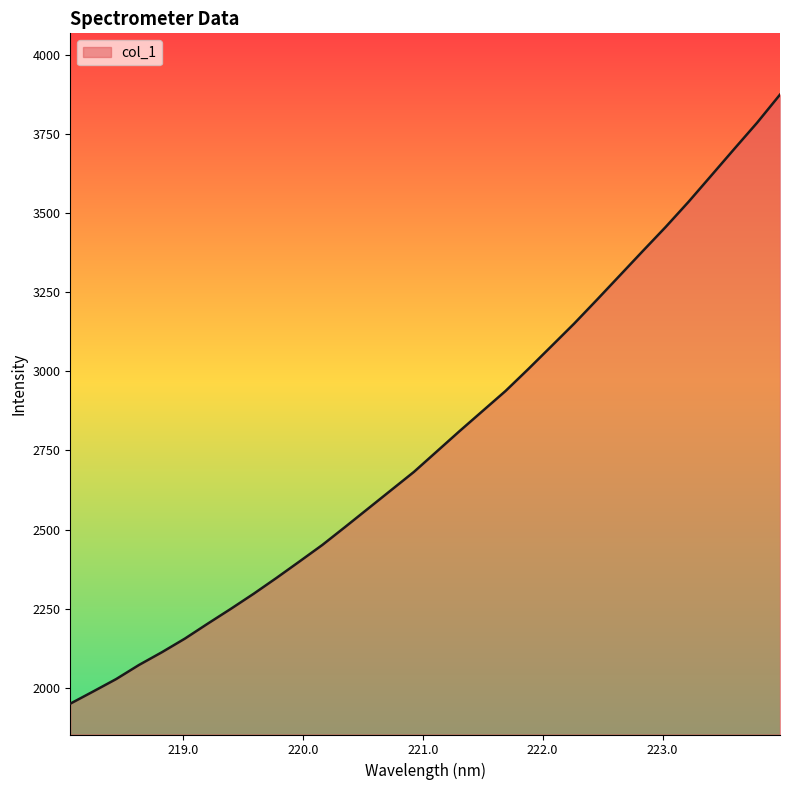

What is the average value?

2785.2